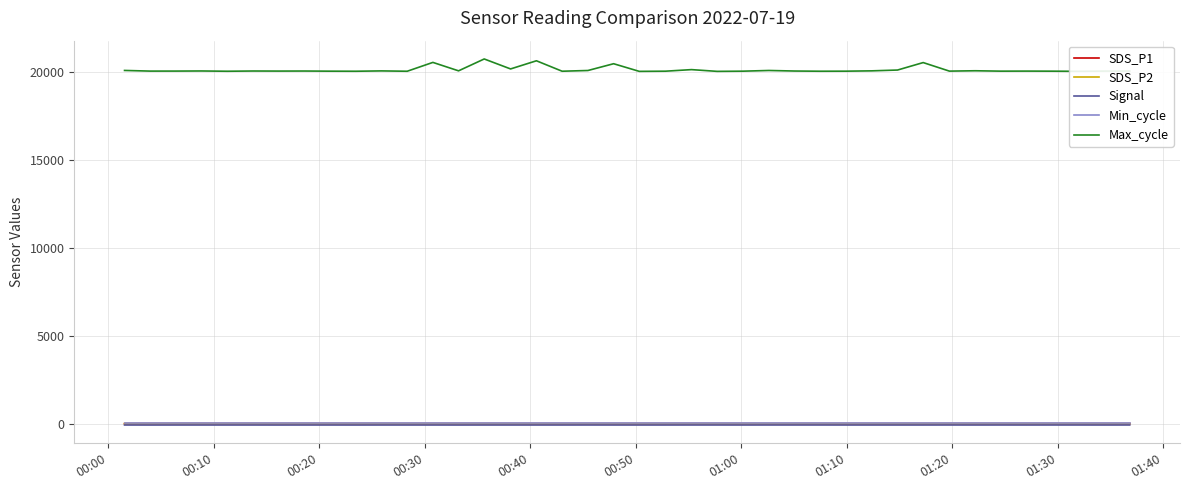

What is the lowest value of the Signal series?

-73.0